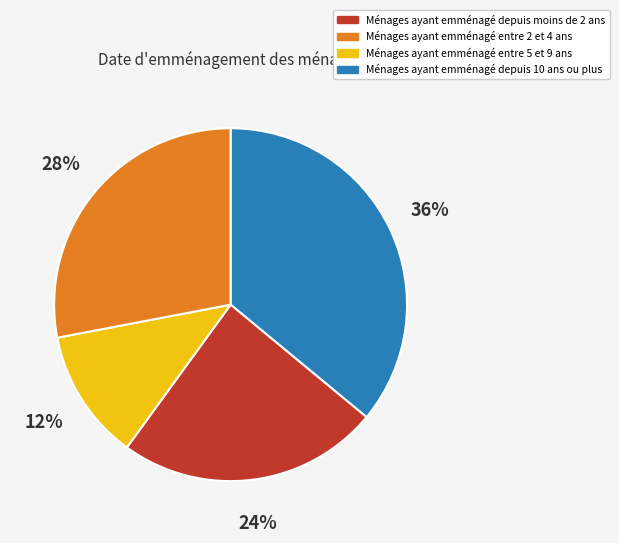

To the nearest percent, what is the average slice percentage?

25%